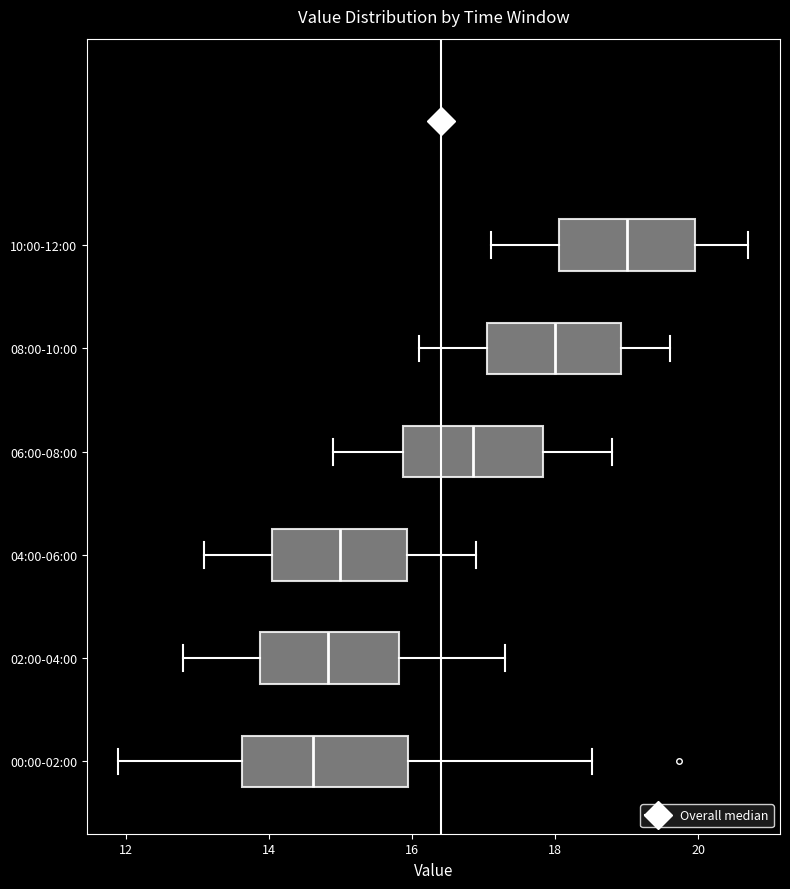

Reading bottom to top, transcribe this box plot: for each box, give where its median line is, the range the box spans, and where its two whiskers end, as read against the x-axis. The values are not printed on the chart, so give them approximately, as read against the axis.

00:00-02:00: median 14.6, box 13.6 to 16.0, whiskers 12.0 to 18.6
02:00-04:00: median 14.8, box 13.8 to 15.8, whiskers 12.8 to 17.4
04:00-06:00: median 15.0, box 14.0 to 16.0, whiskers 13.2 to 17.0
06:00-08:00: median 16.8, box 15.8 to 17.8, whiskers 15.0 to 18.8
08:00-10:00: median 18.0, box 17.0 to 19.0, whiskers 16.2 to 19.6
10:00-12:00: median 19.0, box 18.0 to 20.0, whiskers 17.2 to 20.8